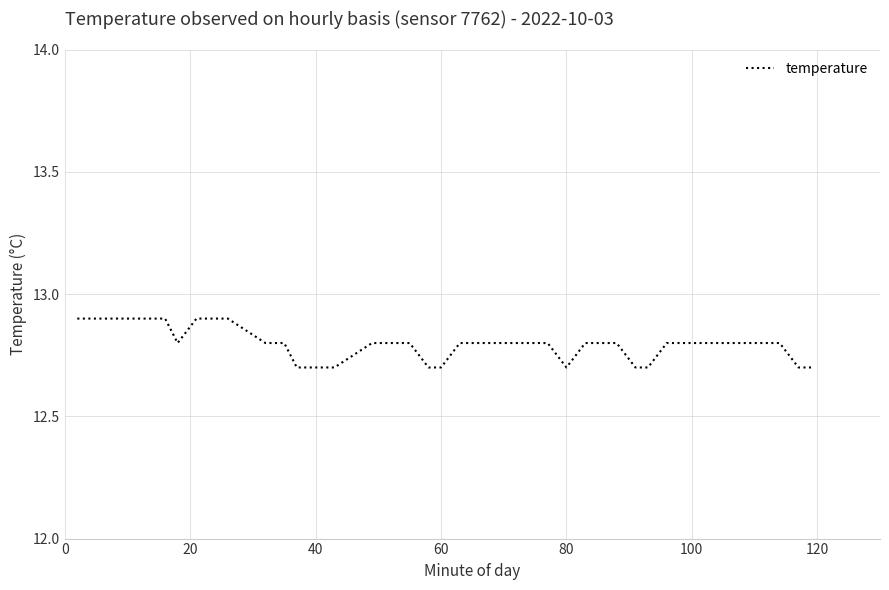

What is the greatest value displayed?

12.9